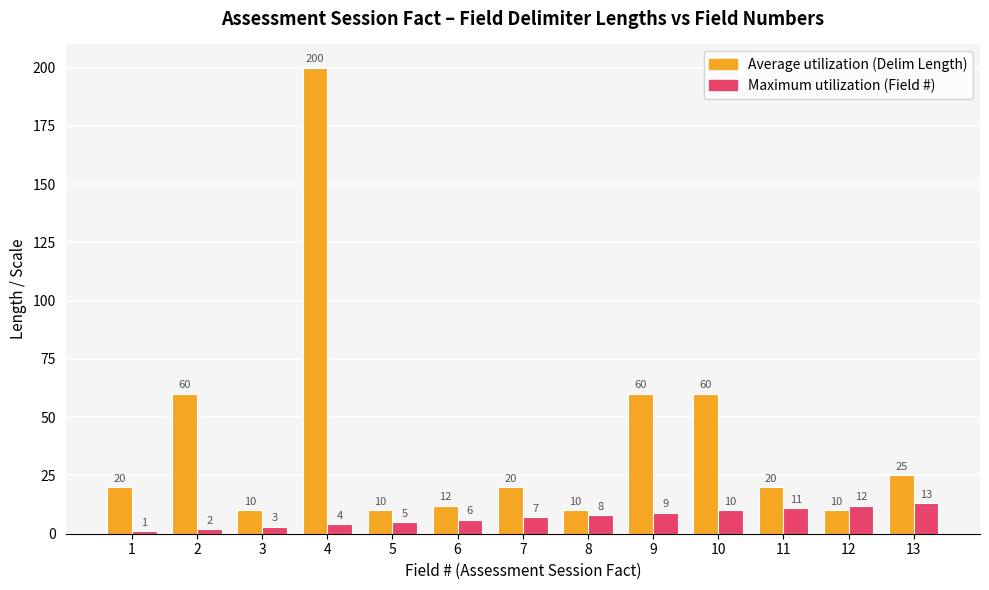

What is the total value across all series at 9?

69